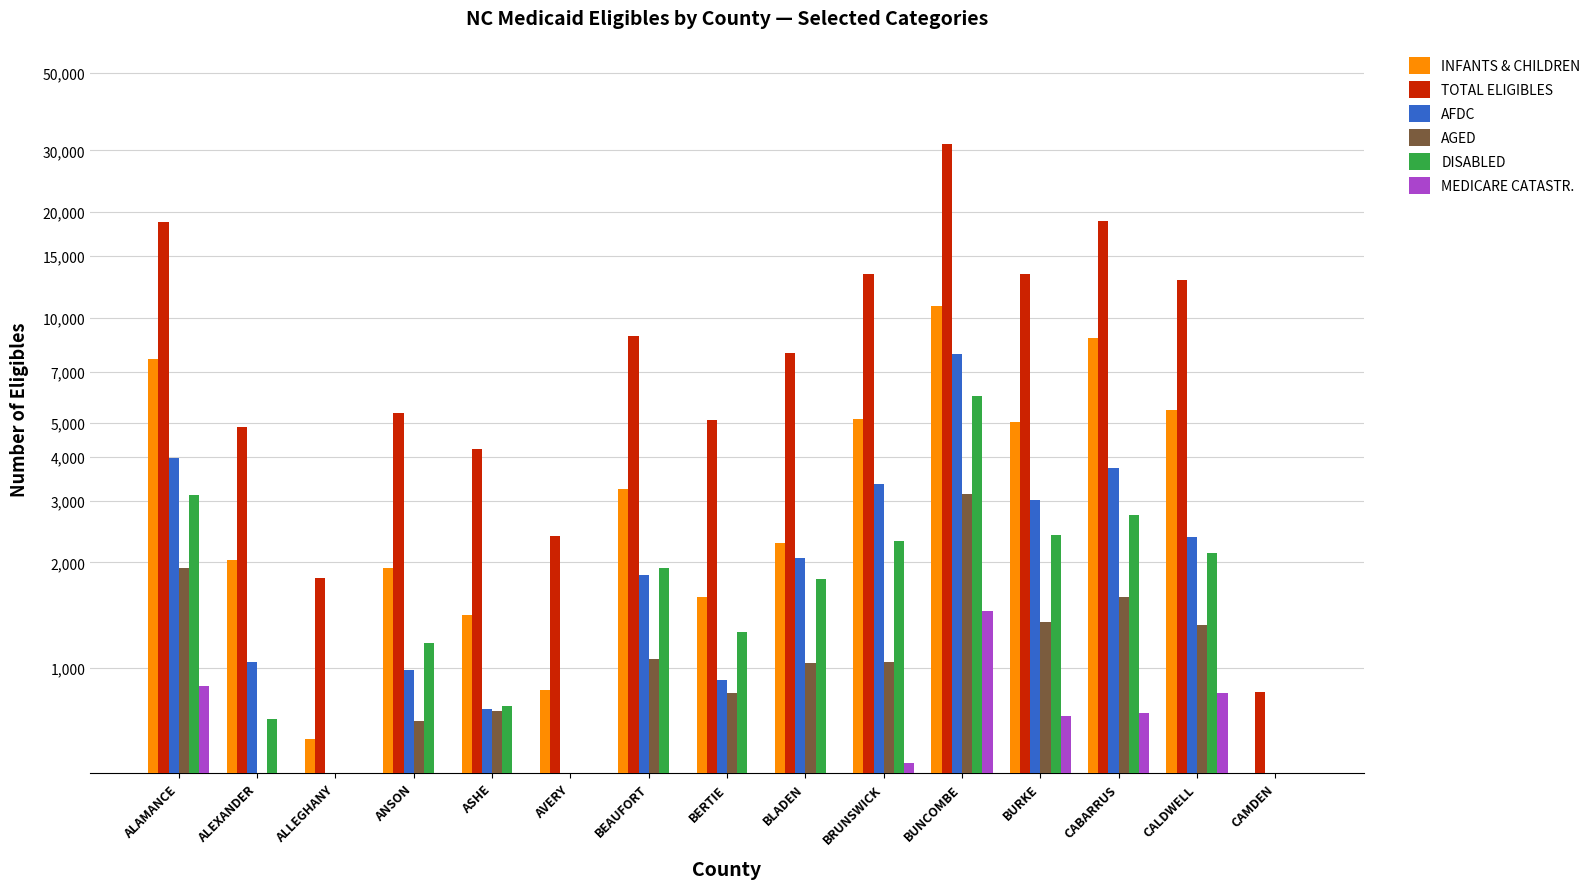

Reading right to left, list all the values displayed in this chart.

INFANTS & CHILDREN: CAMDEN=326	CALDWELL=5446	CABARRUS=8737	BURKE=5038	BUNCOMBE=10776	BRUNSWICK=5145	BLADEN=2275	BERTIE=1590	BEAUFORT=3248	AVERY=868	ASHE=1418	ANSON=1924	ALLEGHANY=627	ALEXANDER=2036	ALAMANCE=7609
TOTAL ELIGIBLES: CAMDEN=853	CALDWELL=12805	CABARRUS=18818	BURKE=13299	BUNCOMBE=31252	BRUNSWICK=13287	BLADEN=7911	BERTIE=5086	BEAUFORT=8853	AVERY=2381	ASHE=4211	ANSON=5338	ALLEGHANY=1804	ALEXANDER=4860	ALAMANCE=18736
AFDC: CAMDEN=209	CALDWELL=2366	CABARRUS=3730	BURKE=3021	BUNCOMBE=7870	BRUNSWICK=3359	BLADEN=2066	BERTIE=926	BEAUFORT=1848	AVERY=366	ASHE=764	ANSON=985	ALLEGHANY=347	ALEXANDER=1041	ALAMANCE=3980
AGED: CAMDEN=87	CALDWELL=1327	CABARRUS=1590	BURKE=1356	BUNCOMBE=3141	BRUNSWICK=1038	BLADEN=1031	BERTIE=847	BEAUFORT=1062	AVERY=375	ASHE=754	ANSON=708	ALLEGHANY=265	ALEXANDER=488	ALAMANCE=1934
DISABLED: CAMDEN=150	CALDWELL=2127	CABARRUS=2741	BURKE=2391	BUNCOMBE=5979	BRUNSWICK=2301	BLADEN=1799	BERTIE=1264	BEAUFORT=1926	AVERY=426	ASHE=781	ANSON=1182	ALLEGHANY=337	ALEXANDER=714	ALAMANCE=3117
MEDICARE CATASTR.: CAMDEN=26	CALDWELL=850	CABARRUS=746	BURKE=727	BUNCOMBE=1452	BRUNSWICK=535	BLADEN=436	BERTIE=279	BEAUFORT=368	AVERY=142	ASHE=244	ANSON=300	ALLEGHANY=114	ALEXANDER=269	ALAMANCE=890